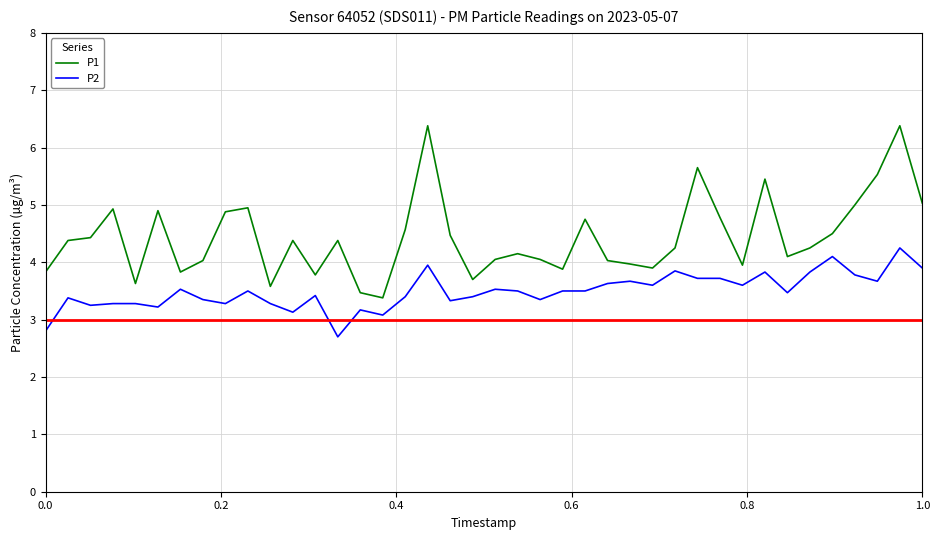

Rank the series by their average value, from lowest to highest.

P2, P1